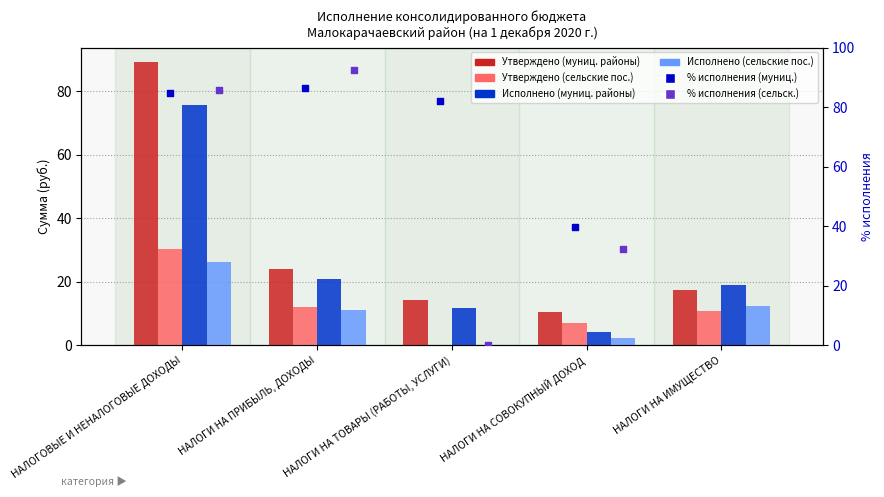

Which series has the widest spread of Y values?

% (сельские пос.)